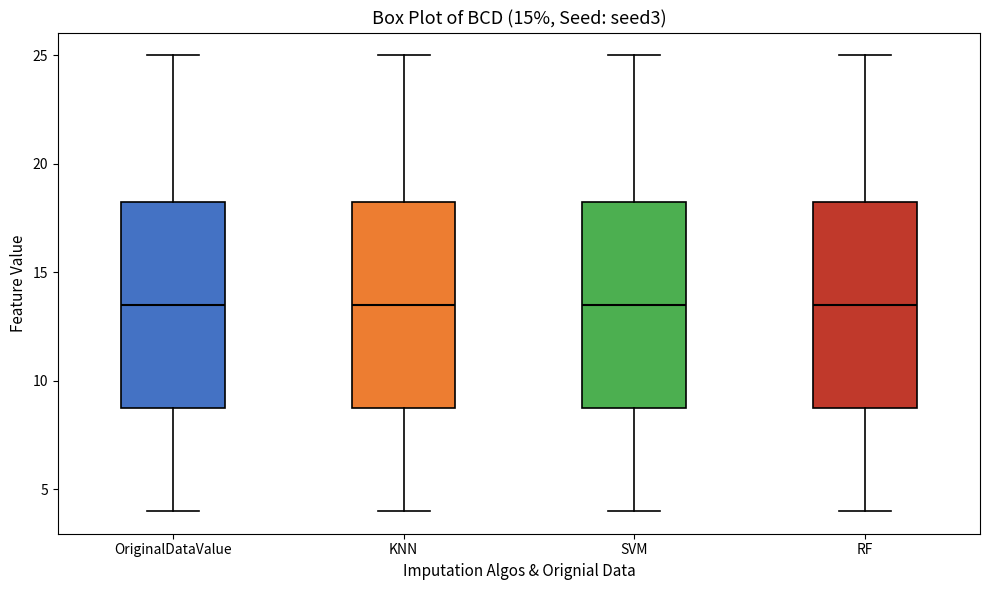

Where does the upper whisker of the box for RF end on the y-axis? The values are not printed on the chart, so give them approximately, as read against the axis.

25.0